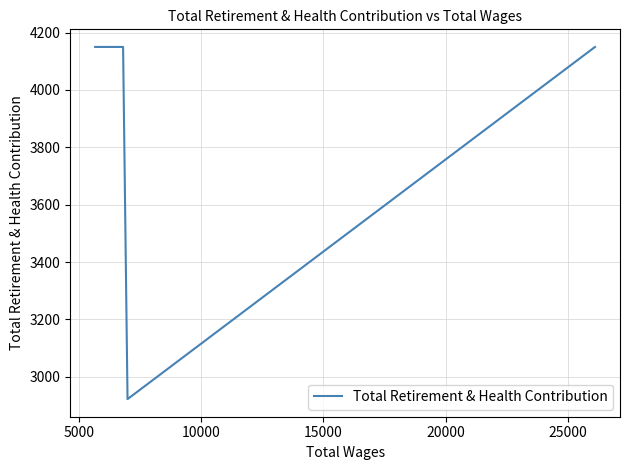

How many series are shown in this chart?

1